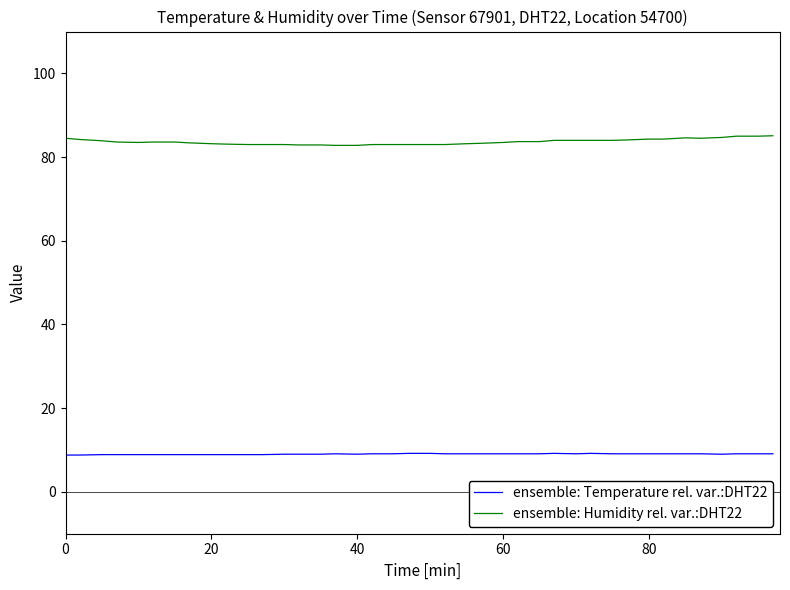

Which series has the largest total across all categories?

ensemble: Humidity rel. var.:DHT22